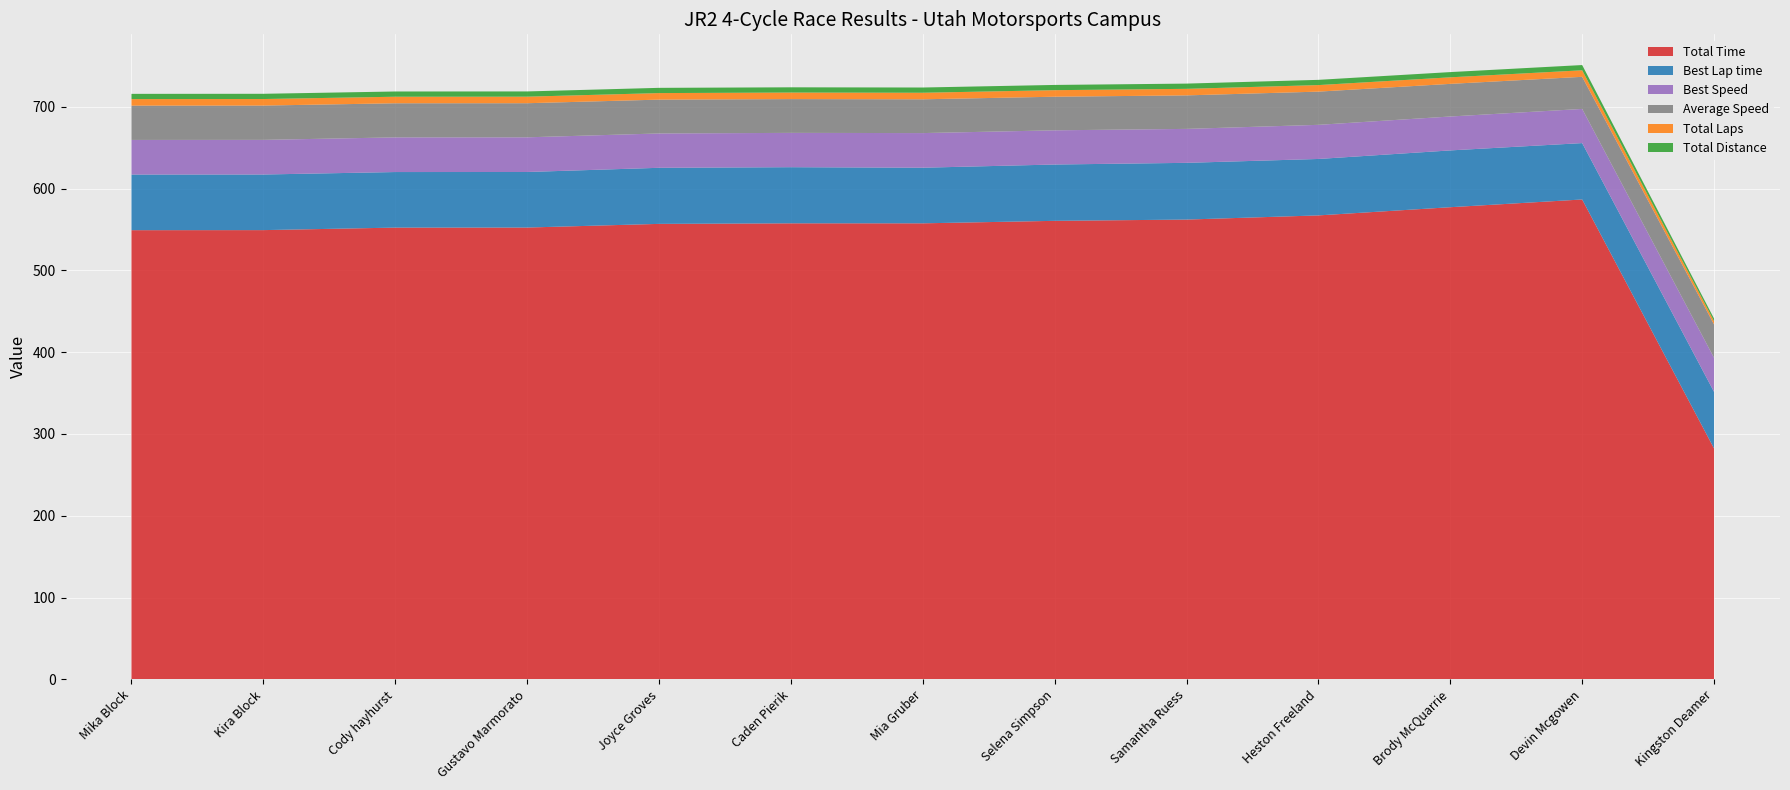

Reading left to right, transcribe all the data shown in this chart.

Total Time: 549.2	549.3	552.4	552.5	556.9	557.6	557.6	560.7	562.2	567.3	577.3	586.8	282.3
Best Lap time: 68.0	68.0	67.9	67.9	68.6	68.7	68.0	68.9	69.4	69.0	69.4	68.9	69.2
Best Speed: 42.3	42.4	42.4	42.4	42.0	42.0	42.4	41.8	41.5	41.7	41.5	41.8	41.6
Average Speed: 42.0	41.9	41.7	41.7	41.4	41.3	41.3	41.1	41.0	40.6	39.9	39.3	40.8
Total Laps: 8.0	8.0	8.0	8.0	8.0	8.0	8.0	8.0	8.0	8.0	8.0	8.0	4.0
Total Distance: 6.4	6.4	6.4	6.4	6.4	6.4	6.4	6.4	6.4	6.4	6.4	6.4	3.2